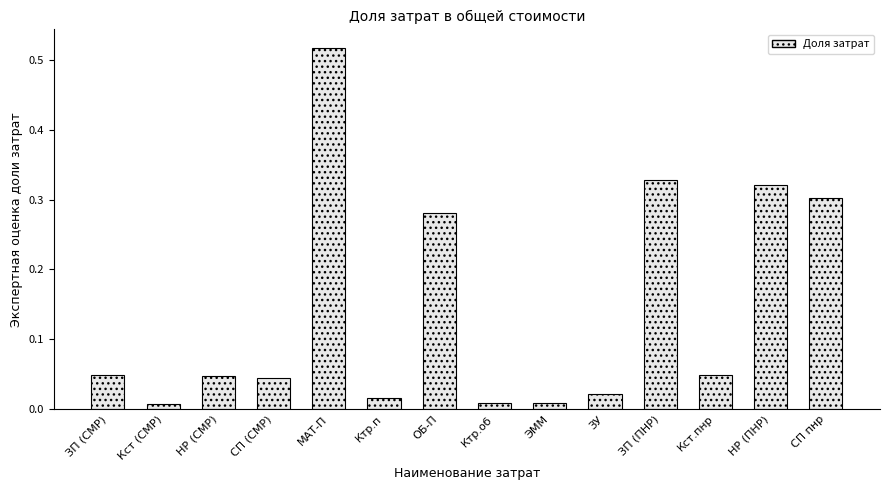

Which has a higher value, Ктр.п or НР (ПНР)?

НР (ПНР)